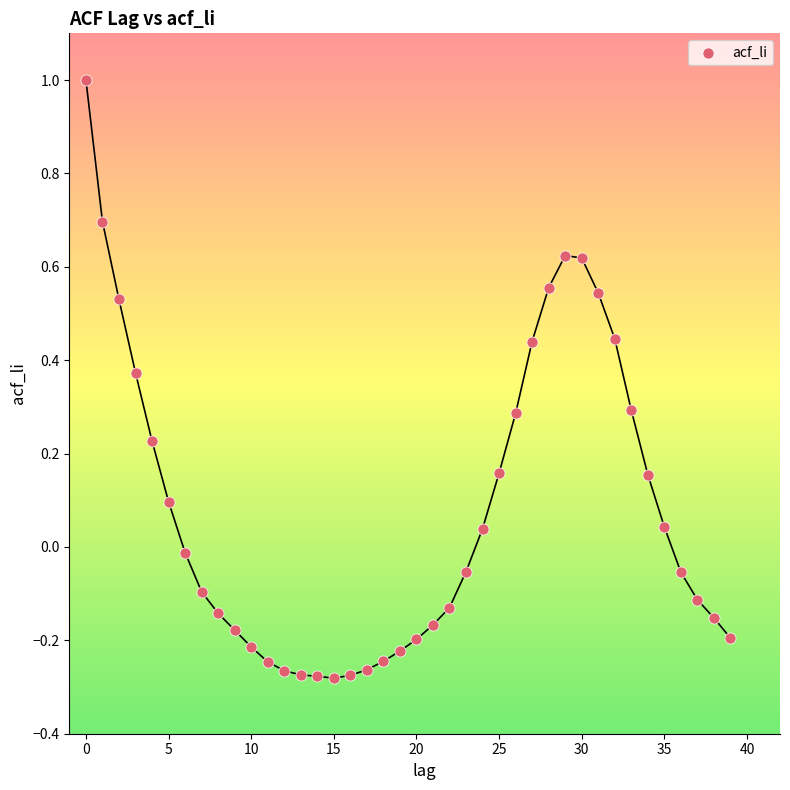

What is the range of Y values (max minus min)?

1.3